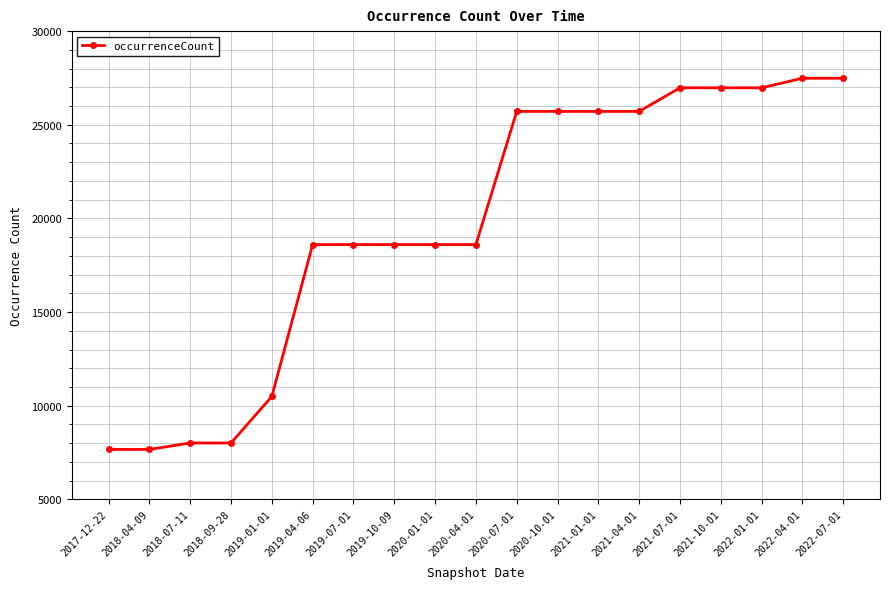

What is the label of the 12th point from the right?

2019-10-09